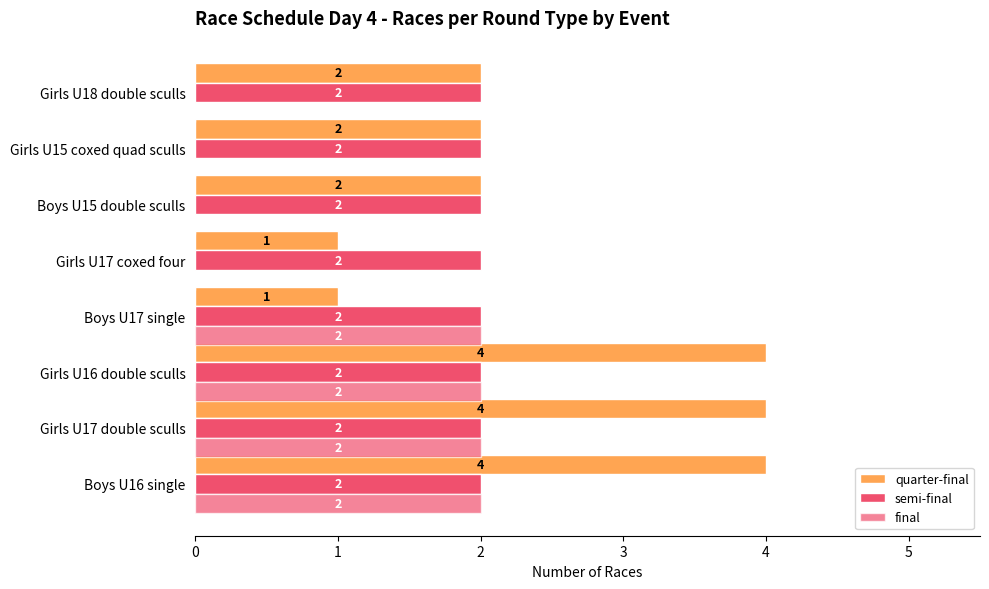

How many categories are shown in the chart?

8